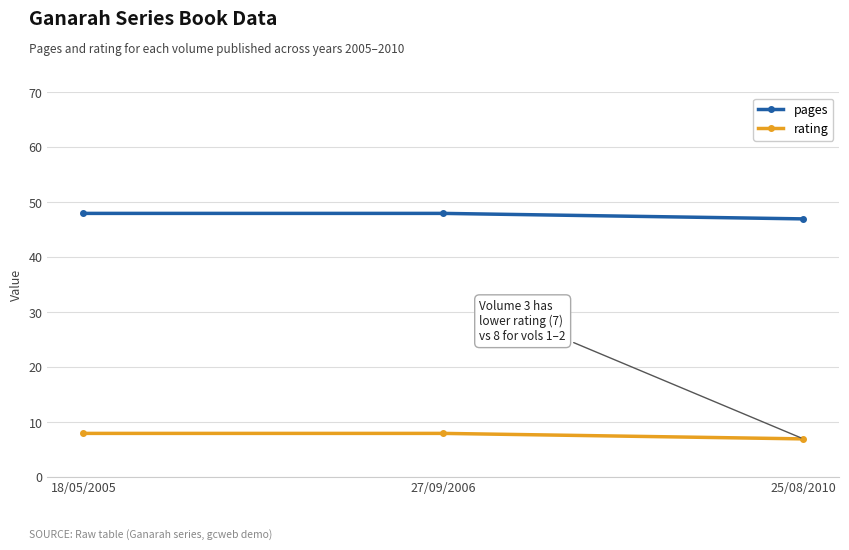

Rank the series at 27/09/2006 from highest to lowest value.

pages, rating